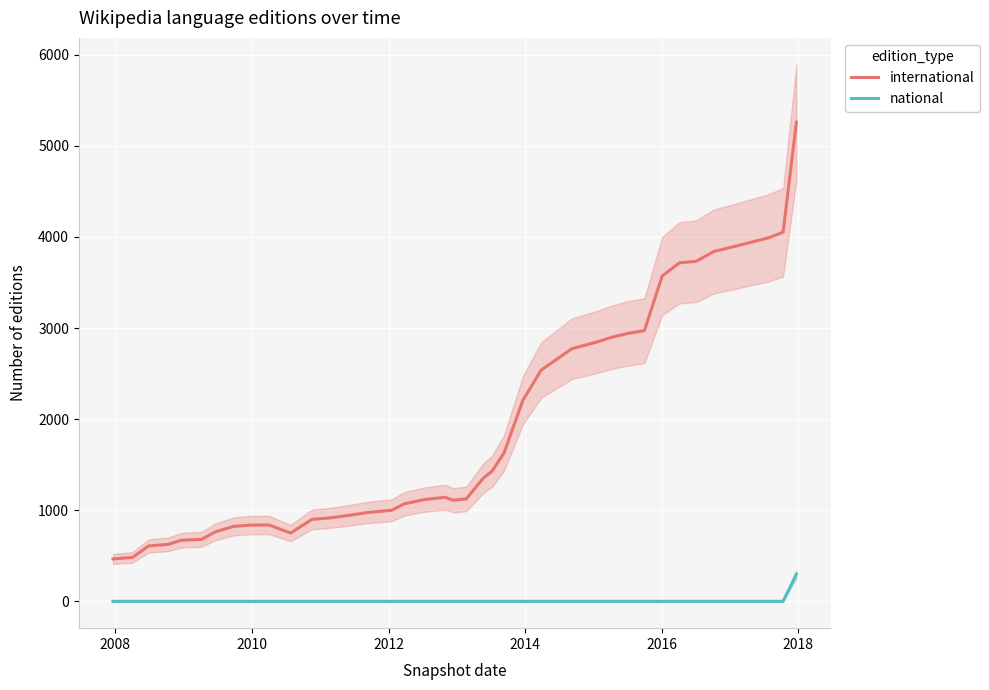

True or false: national and international intersect in this chart.

False